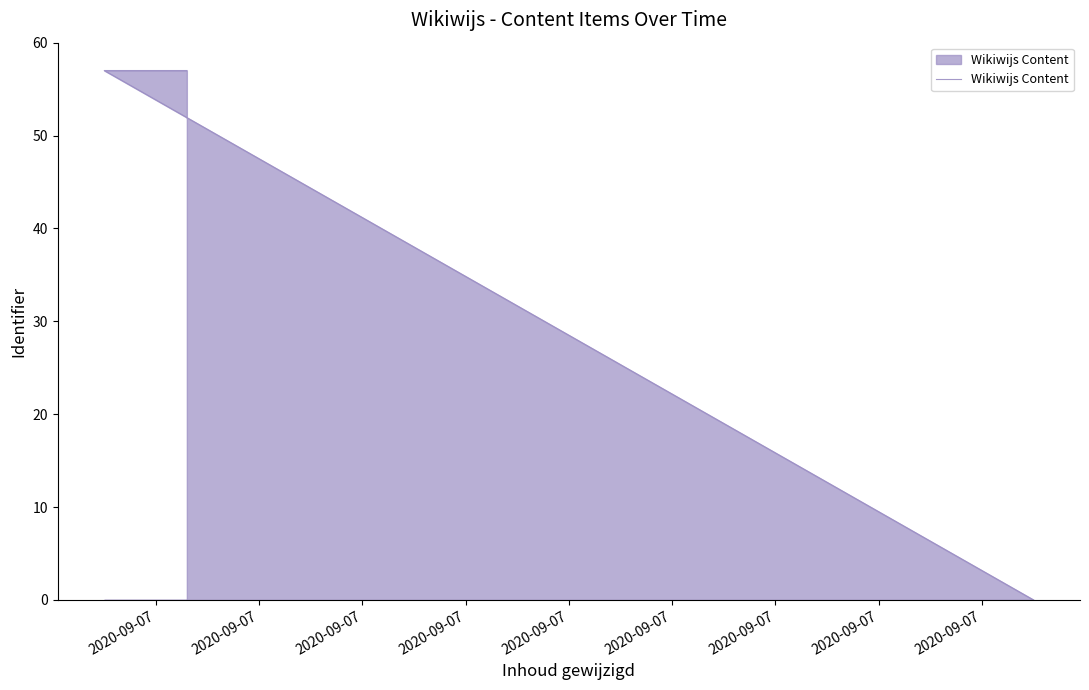

Approximately how many times larger is the value at 2020-09-07 compared to 2020-09-07?

1.0